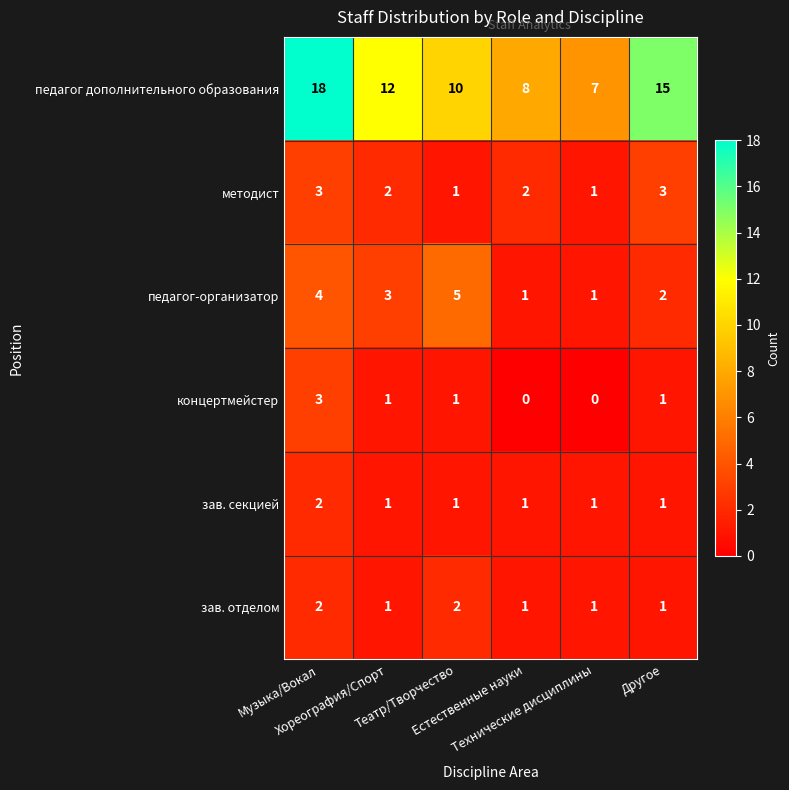

At how many categories does at least one series exceed 1?

6